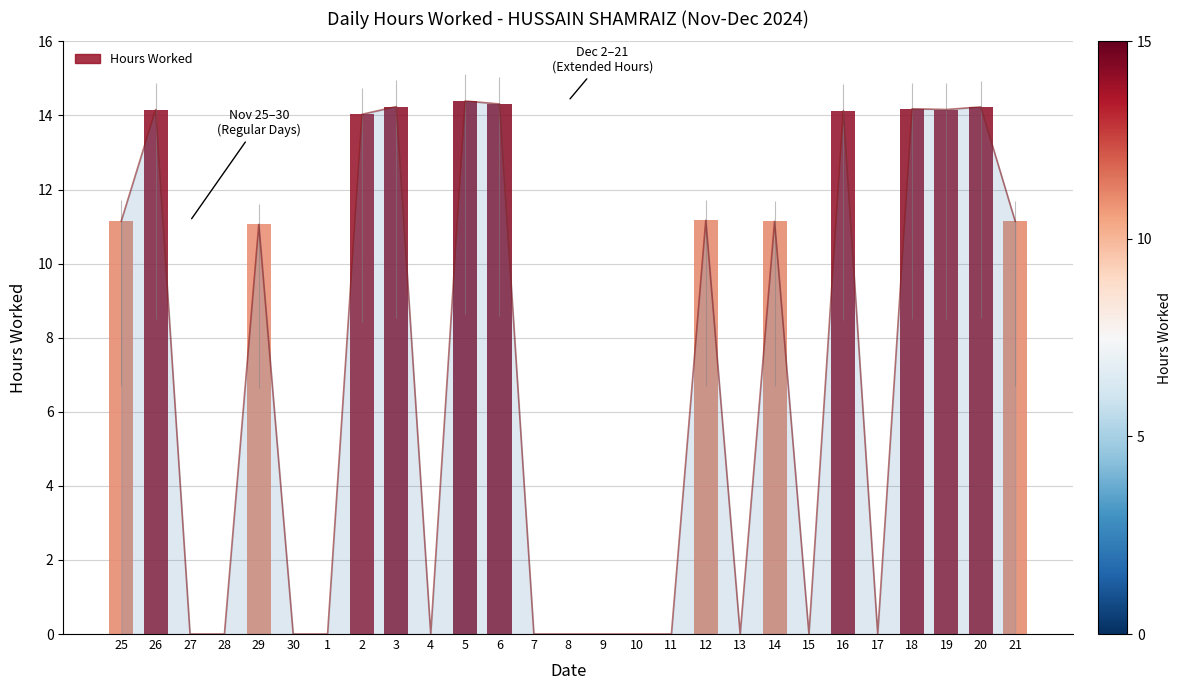

Count the number of values greater than 11.

14